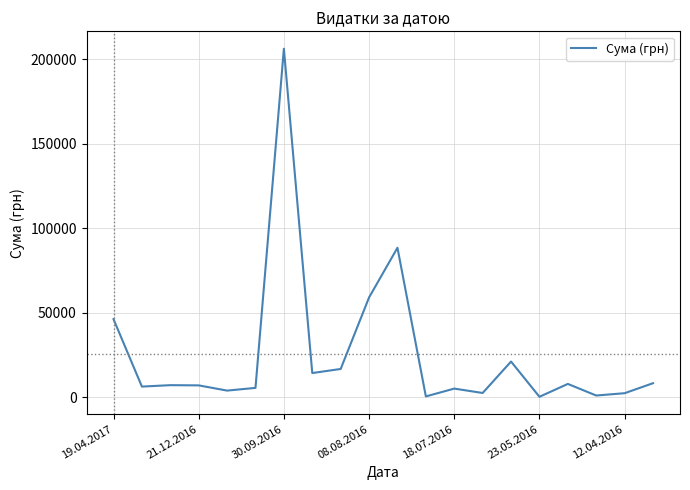

What is the sum of all values?

507582.1